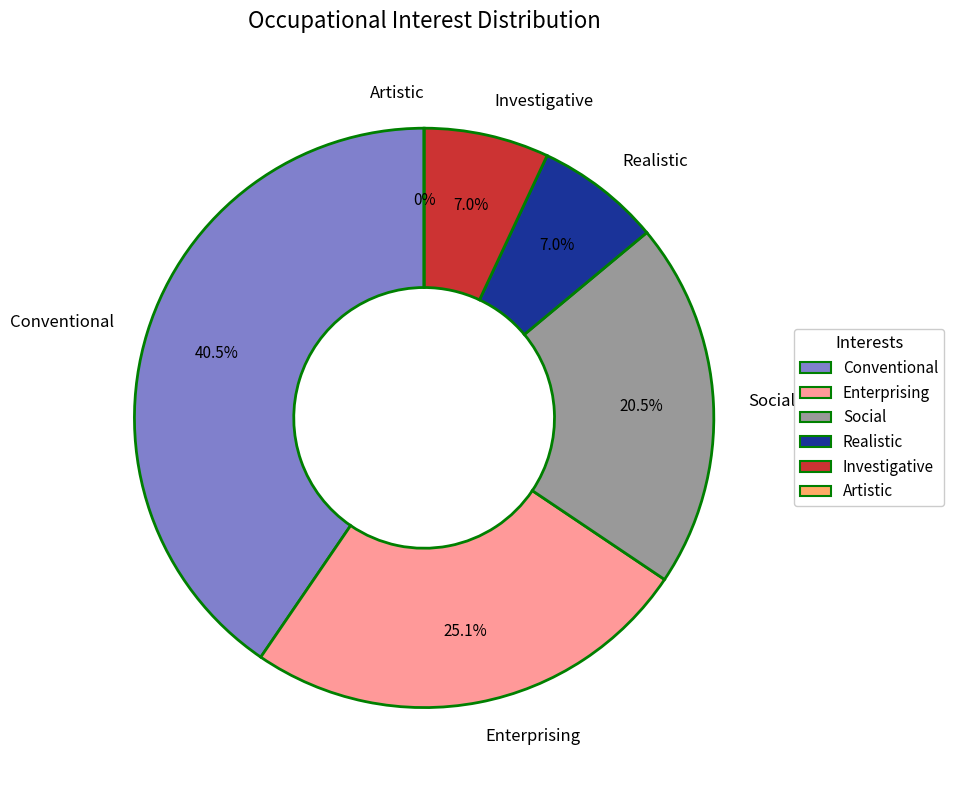

Which slice is the largest?

Conventional